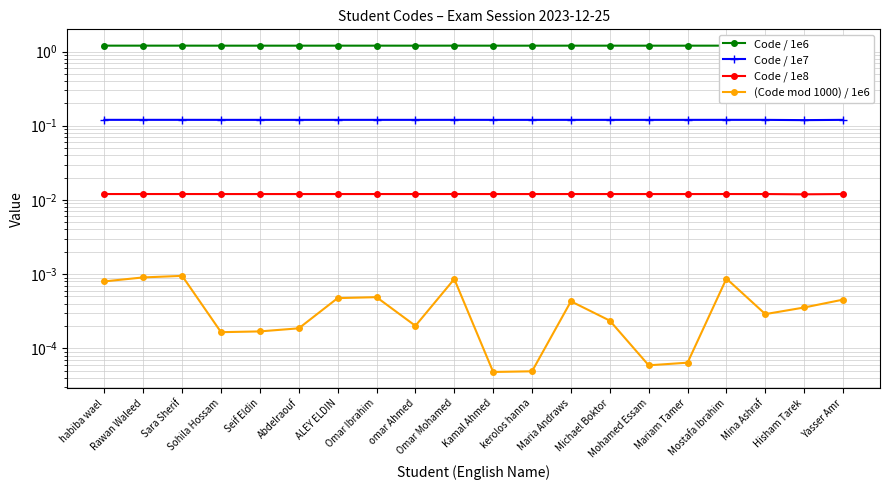

Does the chart have visible grid lines?

Yes